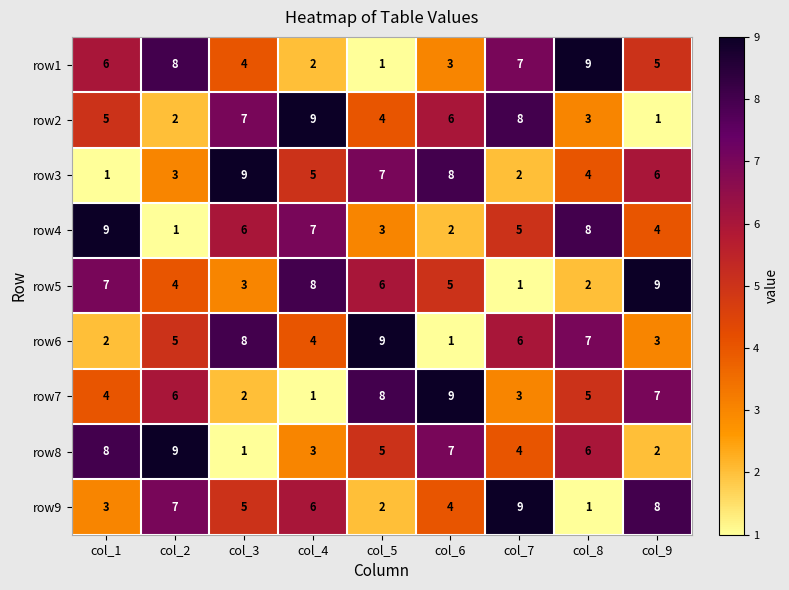

What is the maximum value shown in the chart?

9